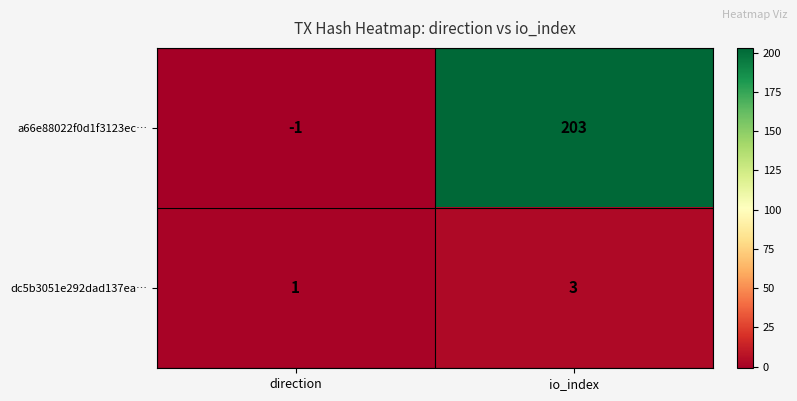

What is the sum of all dc5b3051e292dad137ea… values?

4